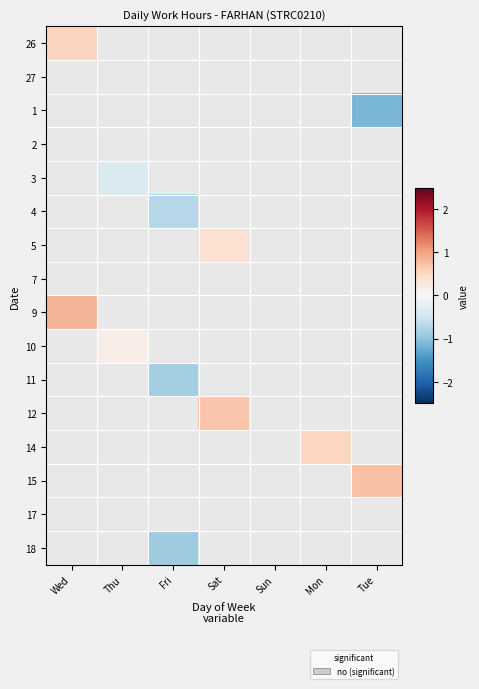

Is it true that 3 equals -0.5 at Thu?

False